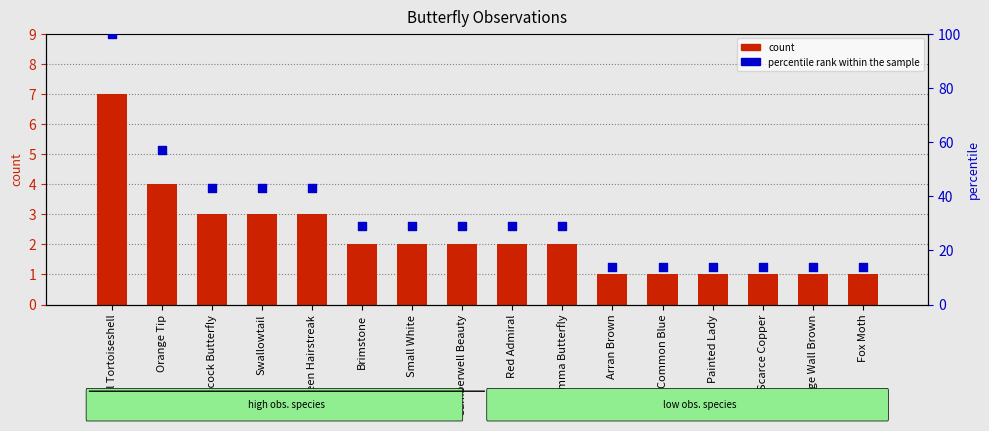

At how many categories does at least one series exceed 59?

1